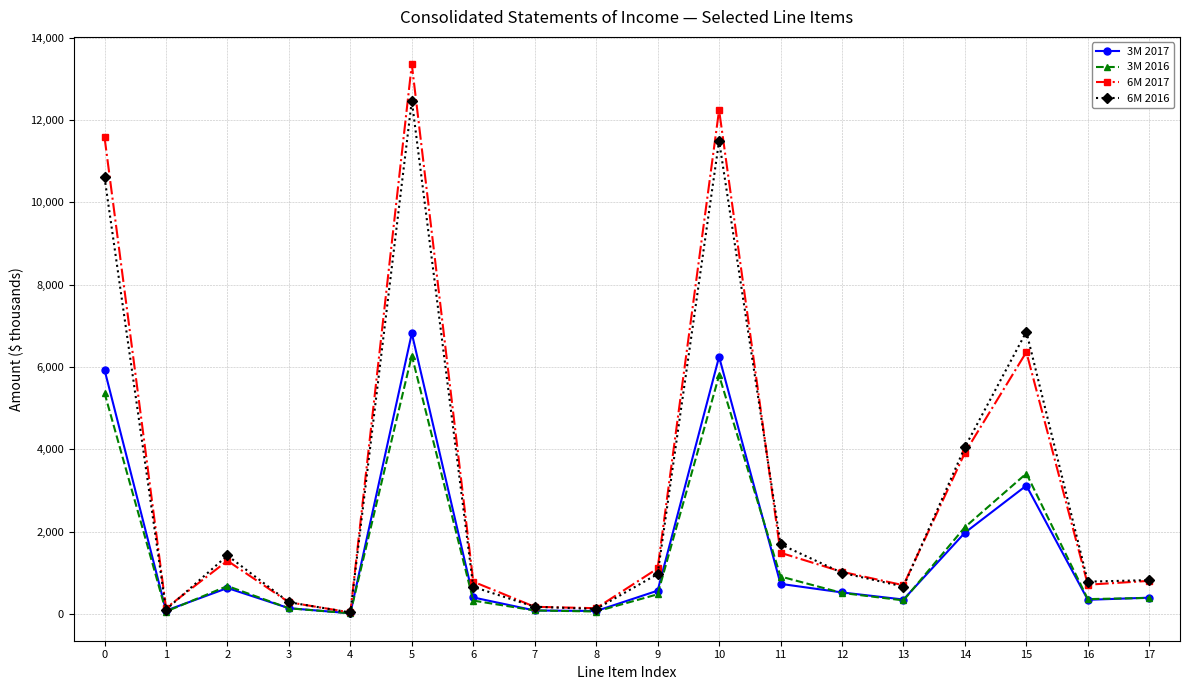

What is the greatest value displayed?

13351